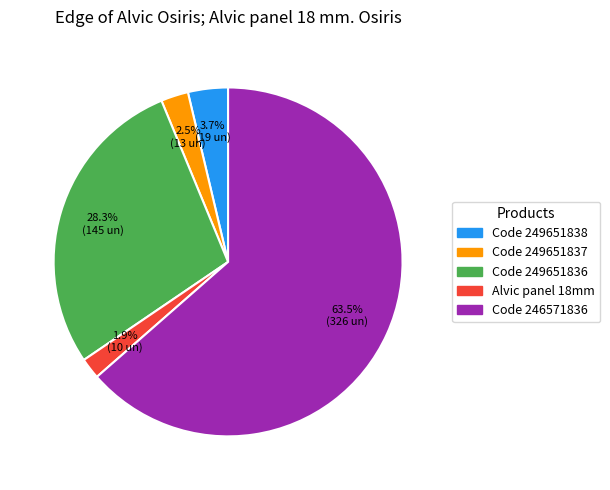

Count the number of slices in the pie.

5